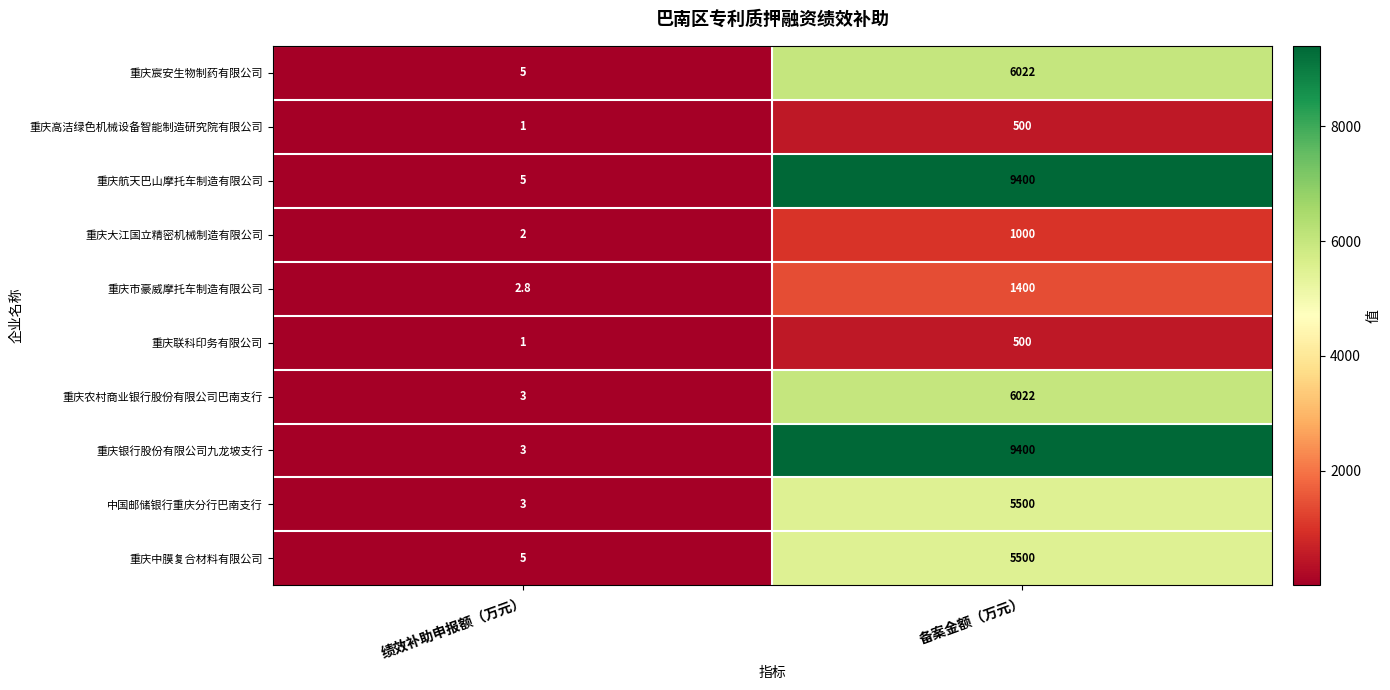

Which series changed the most between 绩效补助申报额（万元） and 备案金额（万元）?

重庆银行股份有限公司九龙坡支行